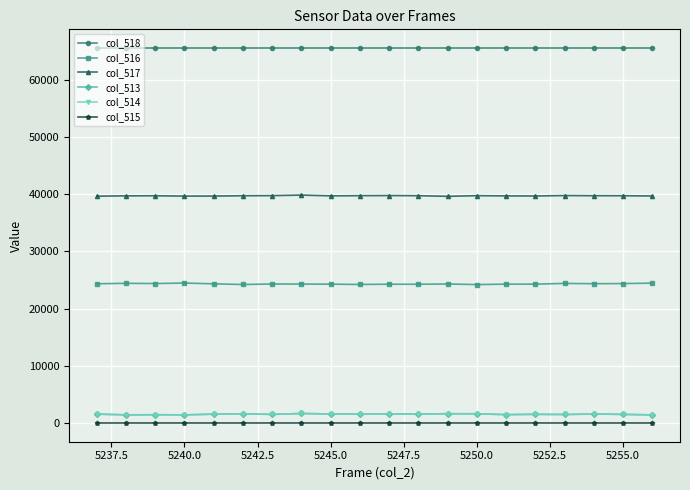

What is the sum of all col_515 values?

7